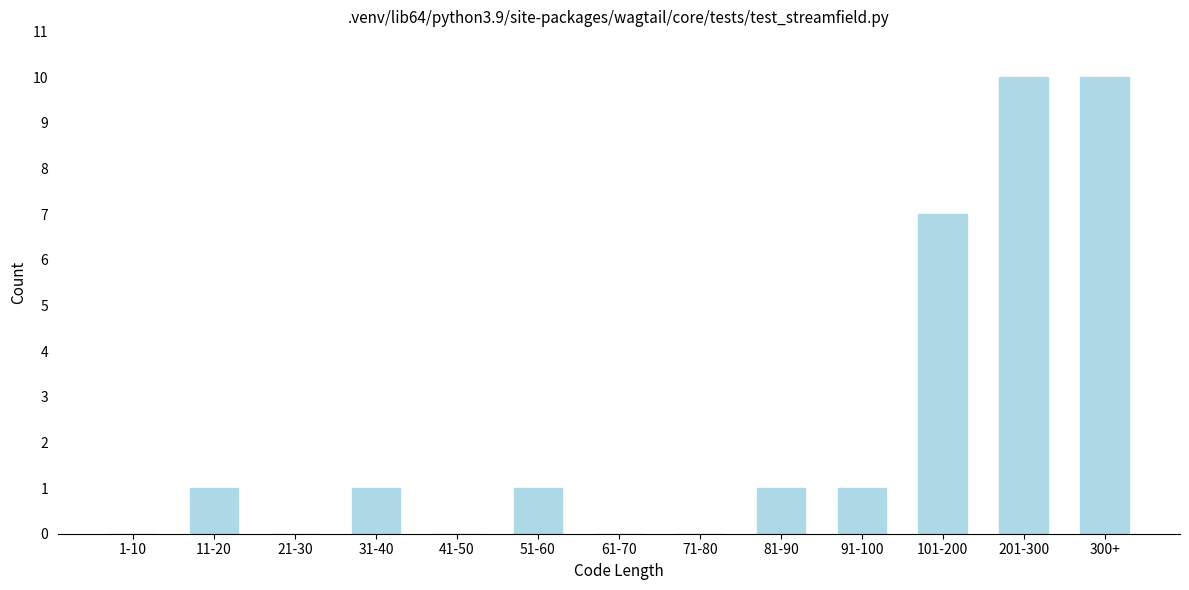

Reading left to right, what are all the values shown in this chart?

1-10=0	11-20=1	21-30=0	31-40=1	41-50=0	51-60=1	61-70=0	71-80=0	81-90=1	91-100=1	101-200=7	201-300=10	300+=10